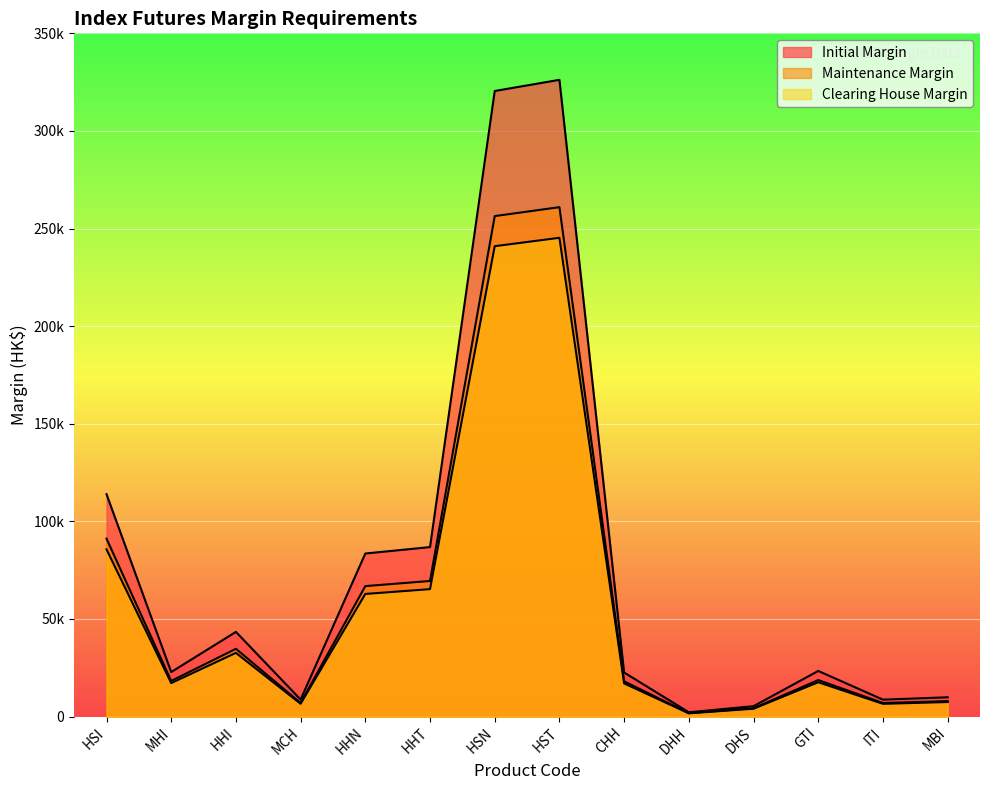

True or false: Maintenance Margin and Initial Margin intersect in this chart.

False